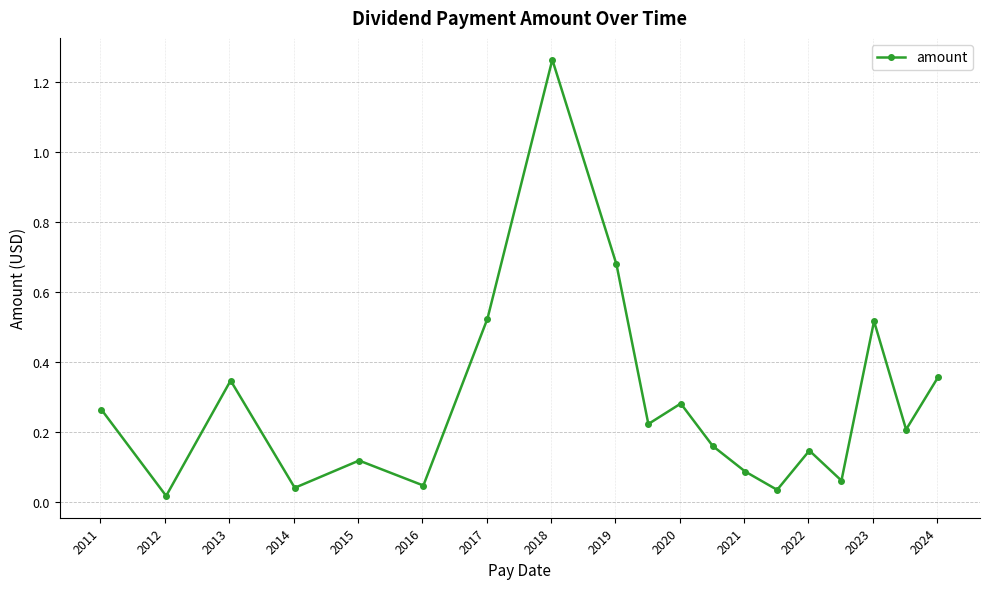

How many points are higher than both their immediate neighbors (excluding endpoints)?

6